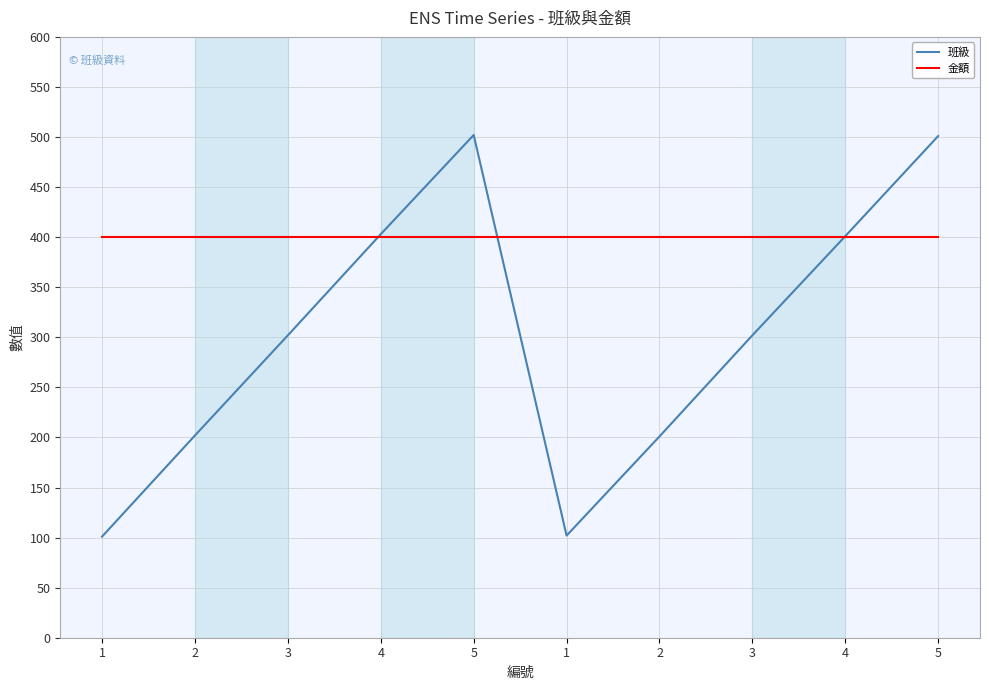

Does the chart have visible grid lines?

Yes